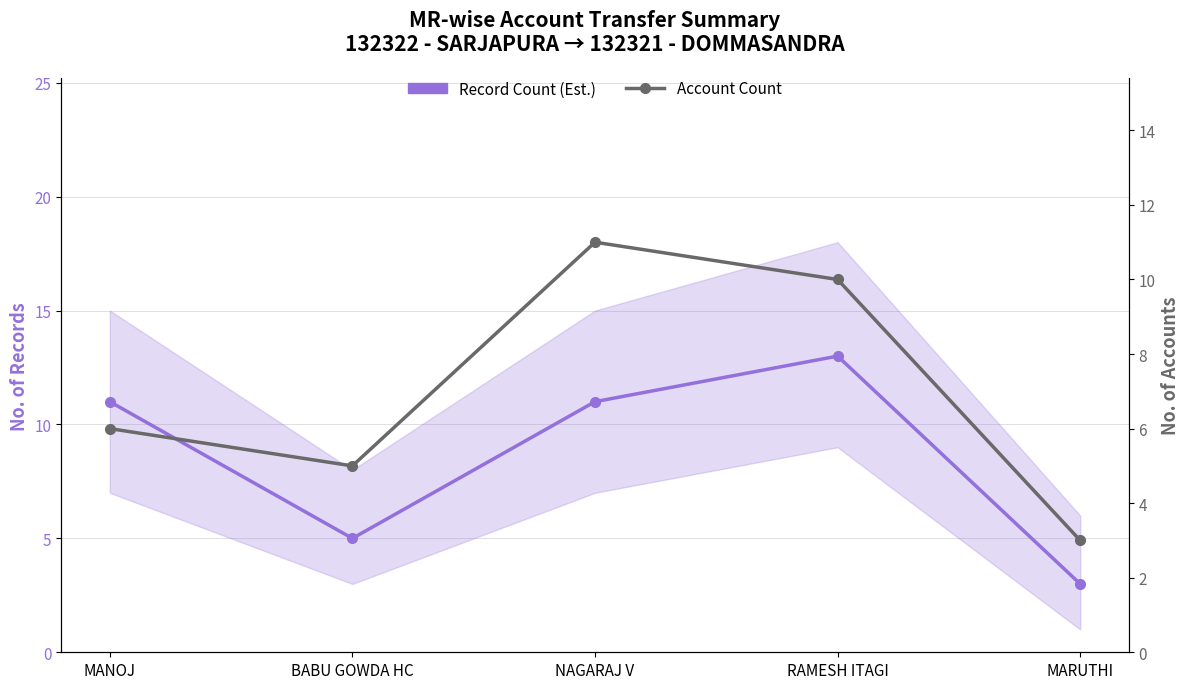

Where is the first local maximum for Record Count (Est.)?

RAMESH ITAGI